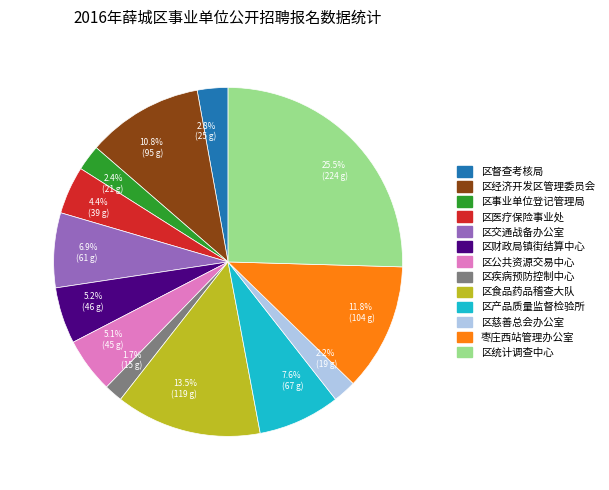

Approximately how many times larger is the value at 2.4% (21 g) compared to 5.1% (45 g)?

0.5